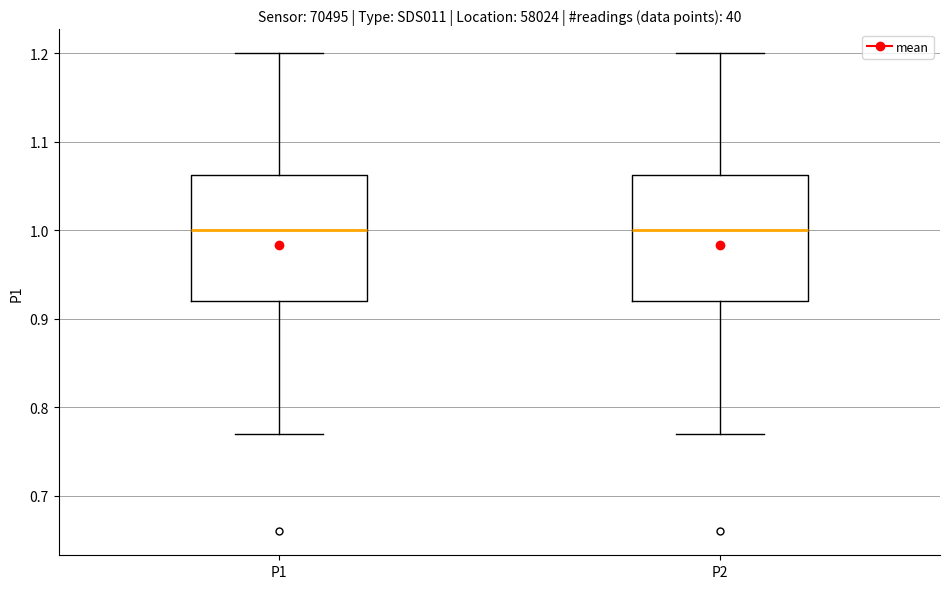

Reading left to right, read every box against the y-axis: the position of its median line, the range the box covers, and the ends of its whiskers. The values are not printed on the chart, so give them approximately, as read against the axis.

P1: median 1.00, box 0.92 to 1.06, whiskers 0.77 to 1.20
P2: median 1.00, box 0.92 to 1.06, whiskers 0.77 to 1.20